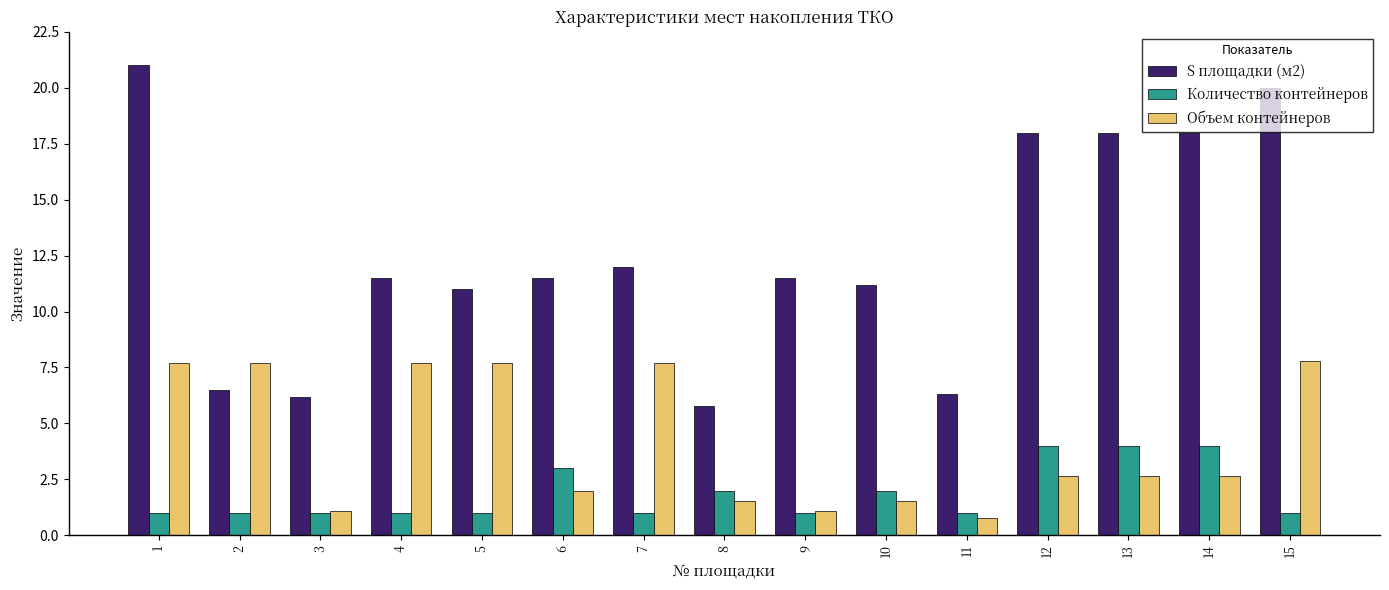

The value of S площадки (м2) at 7 is 12.0. True or false?

True